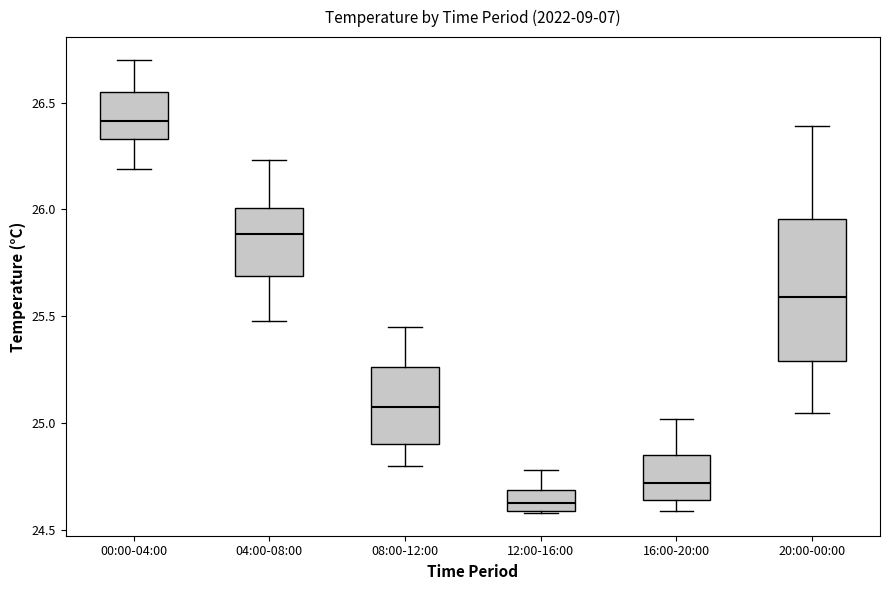

Where does the upper whisker of the box for 12:00-16:00 end on the y-axis? The values are not printed on the chart, so give them approximately, as read against the axis.

24.80